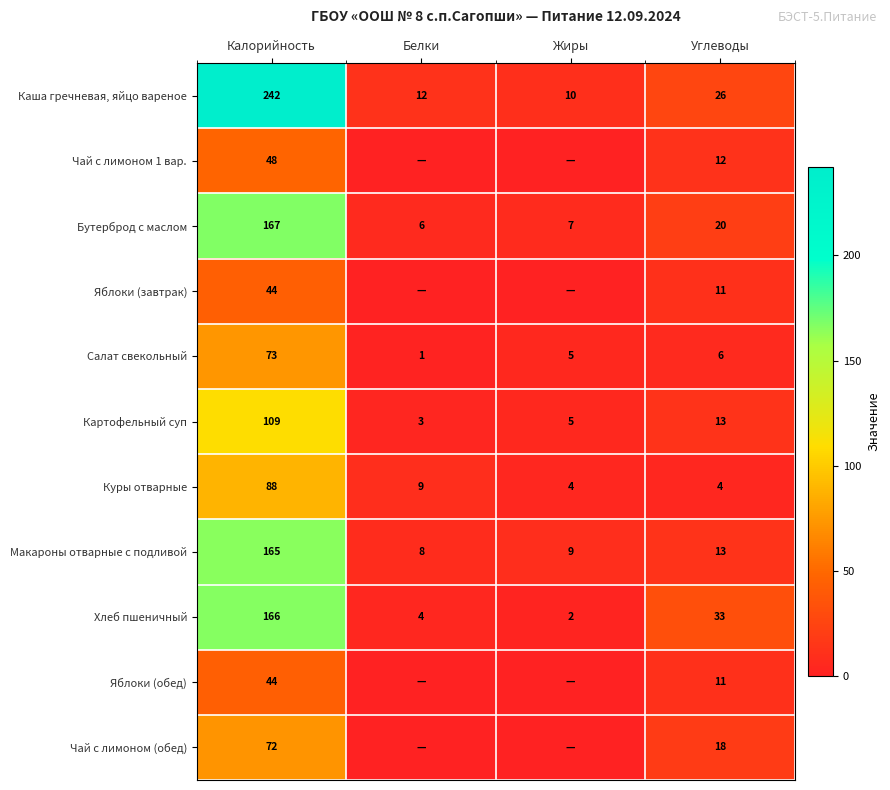

How many data points does each series have?

4